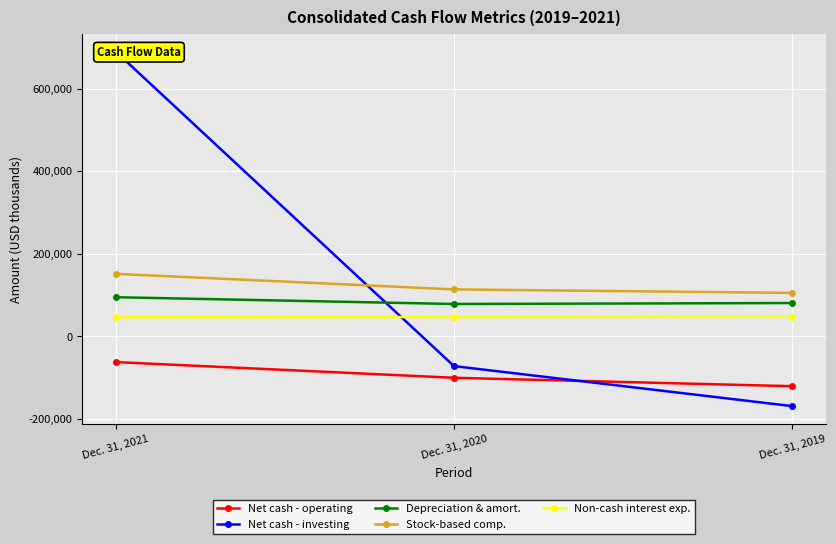

Between Dec. 31, 2020 and Dec. 31, 2021, which is larger?

Dec. 31, 2021